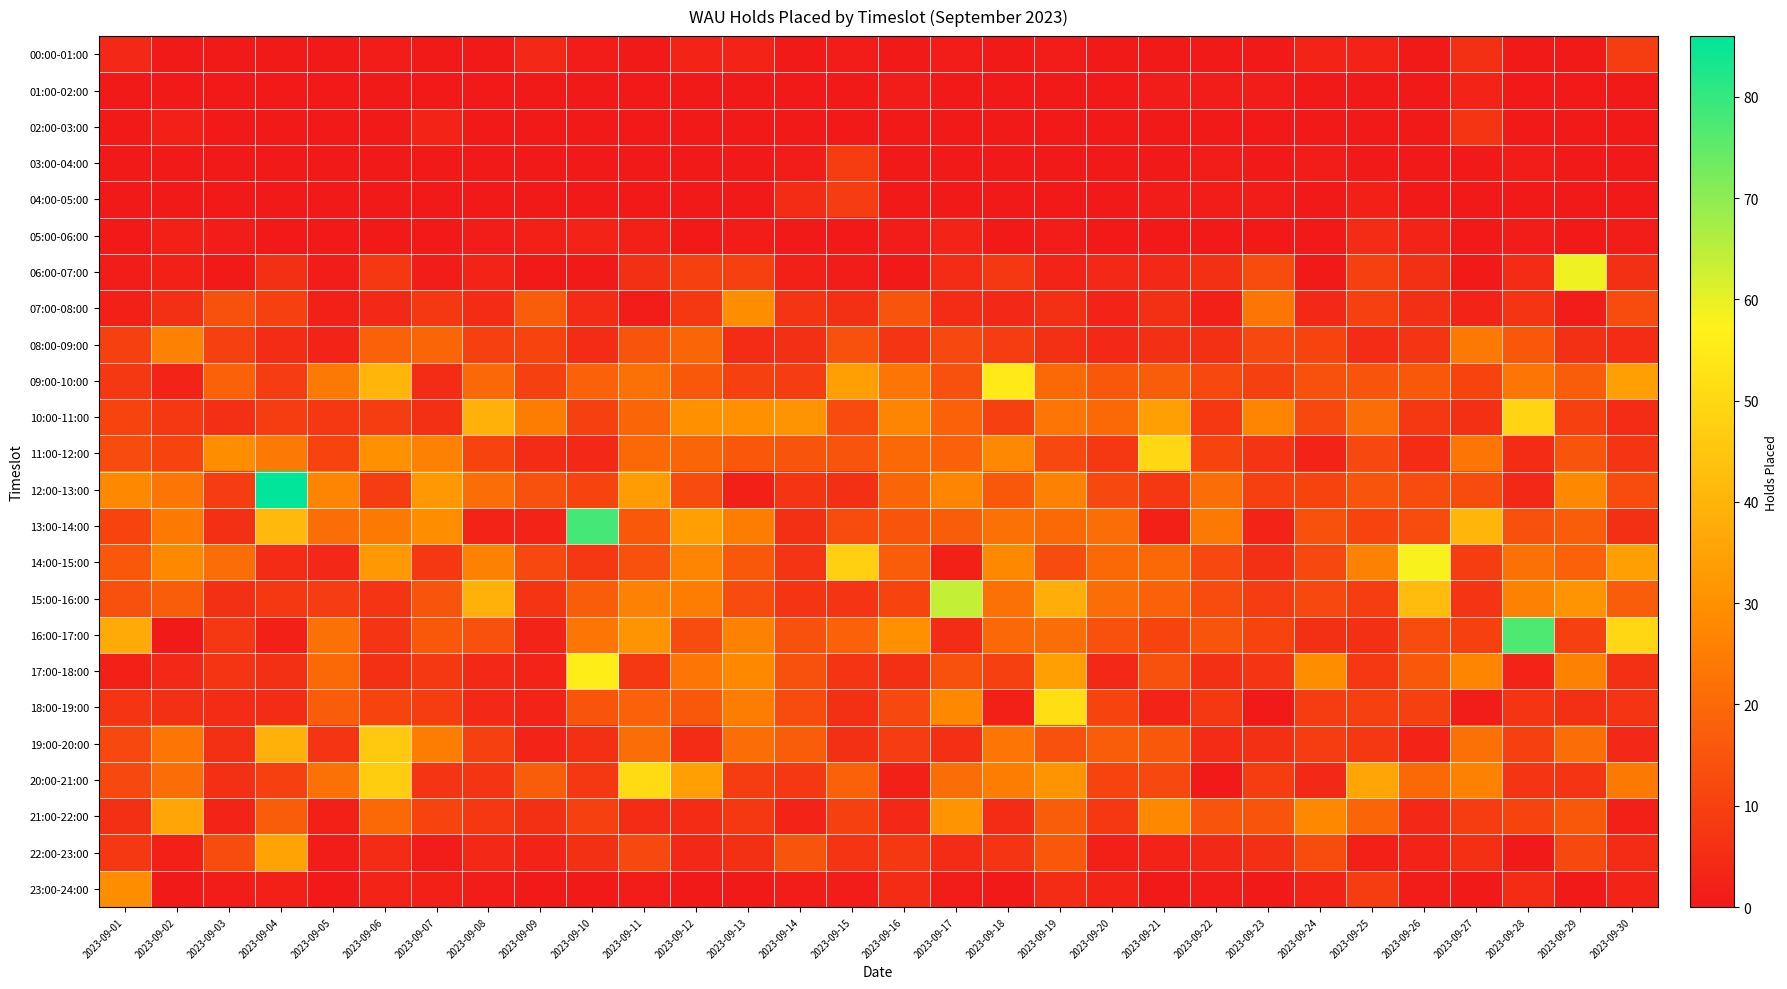

Which series changed the most between 2023-09-13 and 2023-09-29?

06:00-07:00